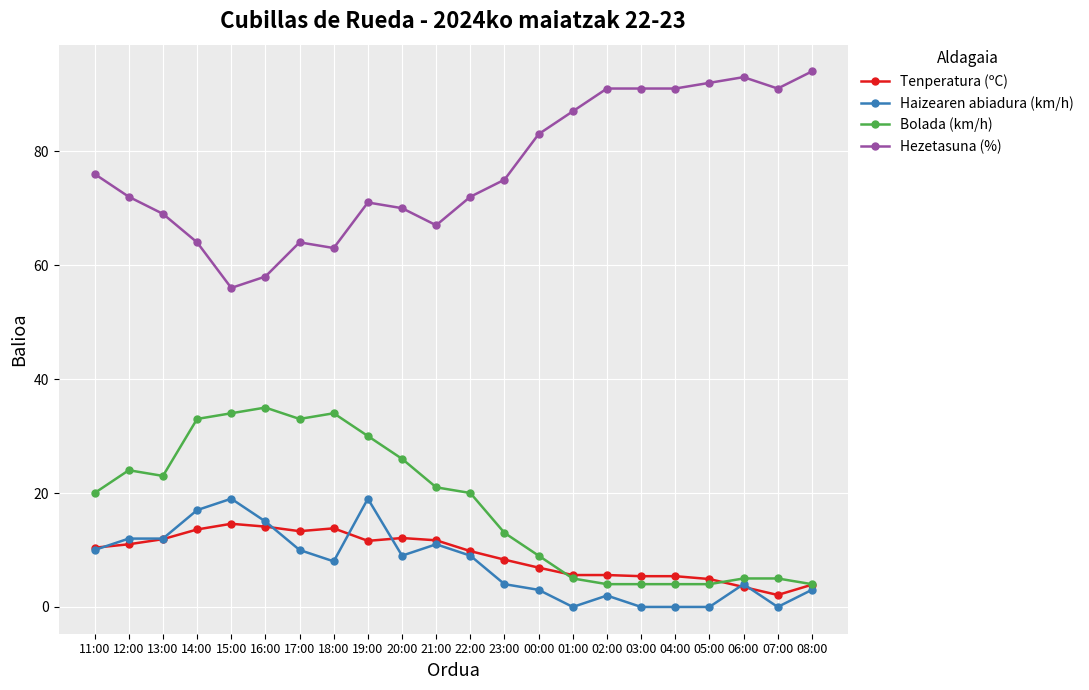

True or false: Hezetasuna (%) and Haizearen abiadura (km/h) cross at least once.

False